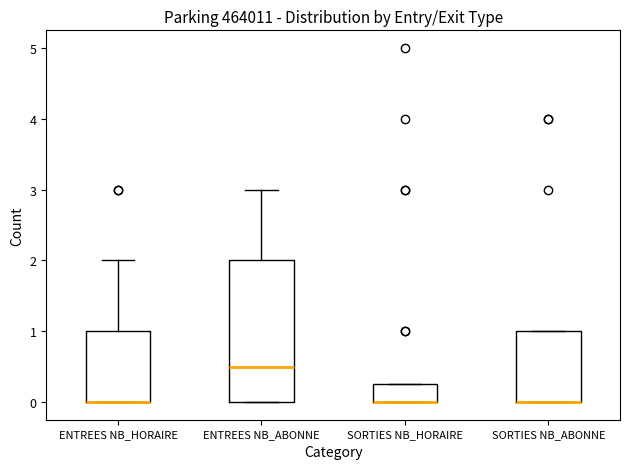

Reading left to right, transcribe this box plot: for each box, give where its median line is, the range the box spans, and where its two whiskers end, as read against the y-axis. The values are not printed on the chart, so give them approximately, as read against the axis.

ENTREES NB_HORAIRE: median 0.0 (drawn on the box's lower edge), box 0.0 to 1.0, whiskers 0.0 to 2.0
ENTREES NB_ABONNE: median 0.5, box 0.0 to 2.0, whiskers 0.0 to 3.0
SORTIES NB_HORAIRE: median 0.0 (drawn on the box's lower edge), box 0.0 to 0.3, whiskers 0.0 to 0.3
SORTIES NB_ABONNE: median 0.0 (drawn on the box's lower edge), box 0.0 to 1.0, whiskers 0.0 to 1.0